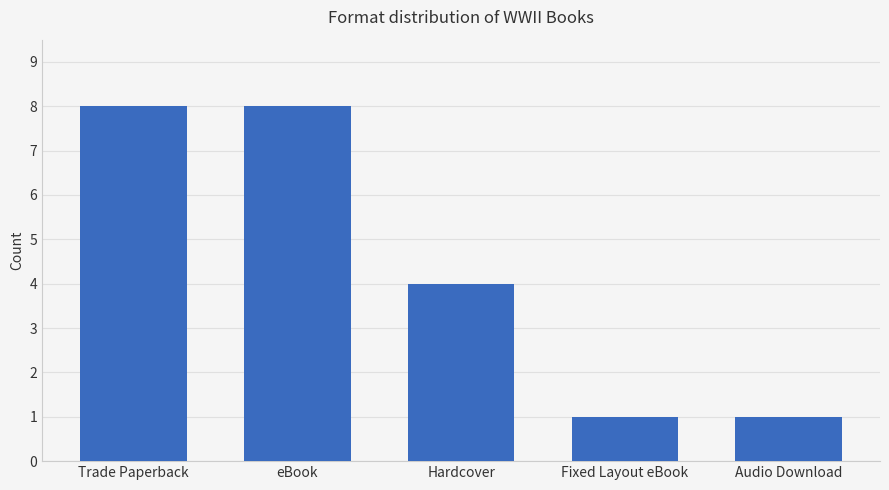

What is the greatest value displayed?

8